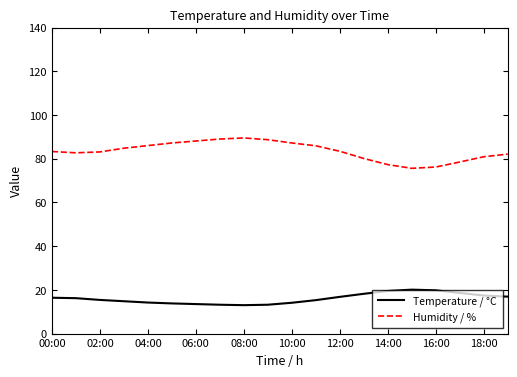

Which series has the widest spread of values?

Humidity / %